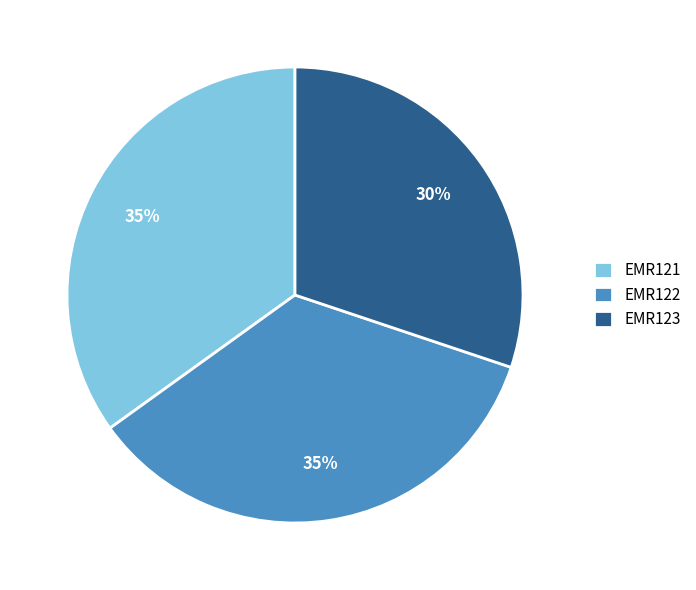

Is it true that EMR122 is 35% of the pie?

True